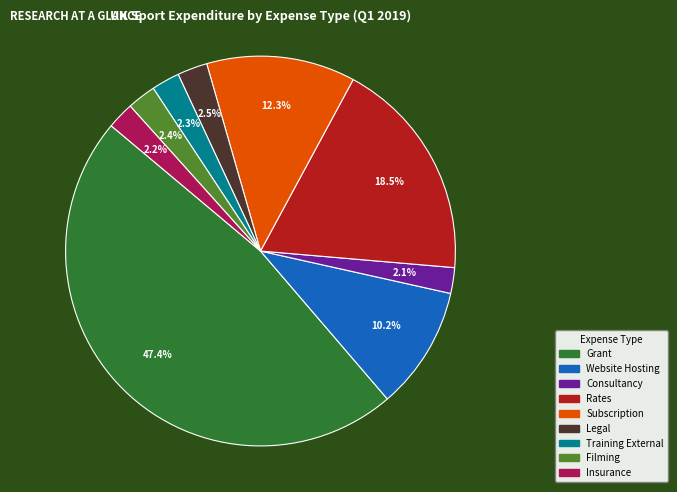

Does Insurance represent more than half of the total?

No